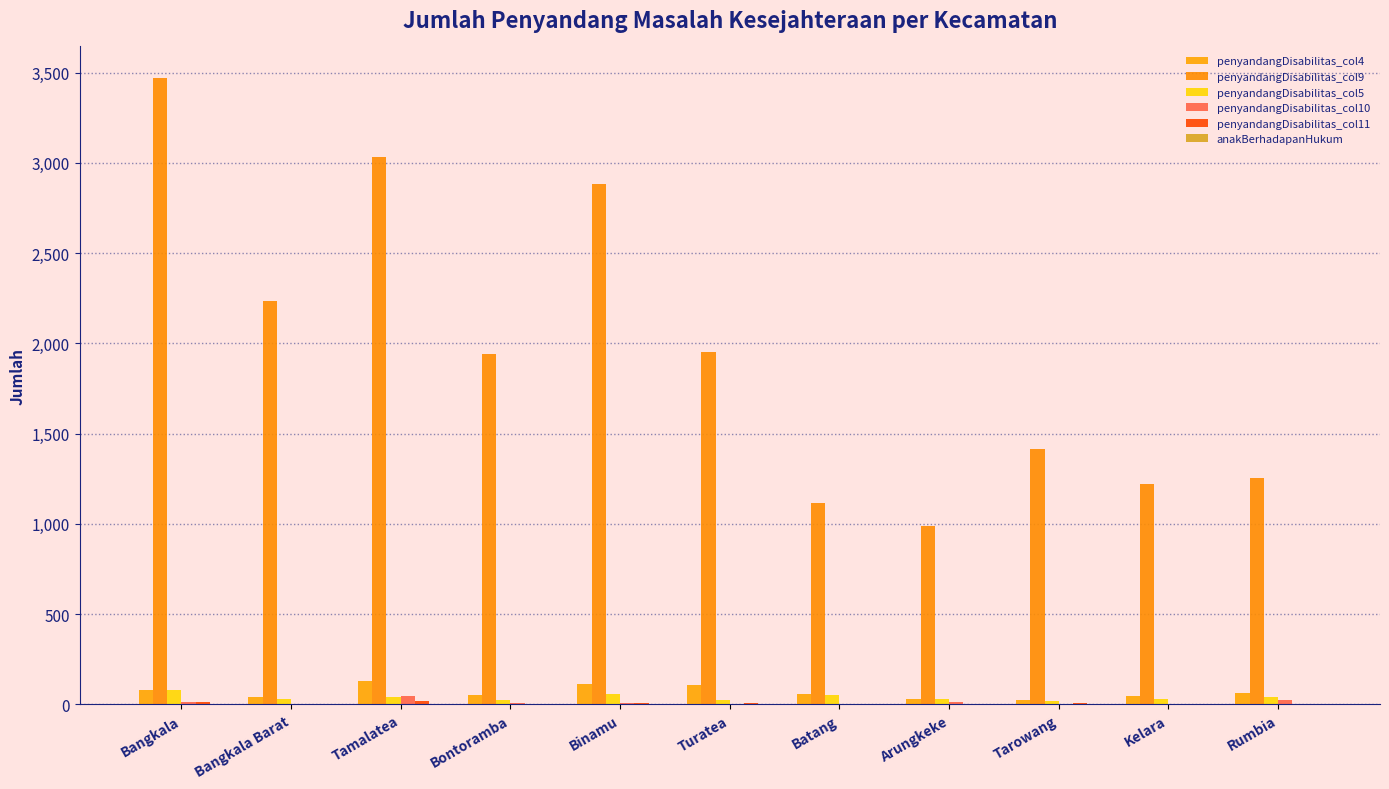

Rank the series at Batang from lowest to highest value.

penyandangDisabilitas_col10, penyandangDisabilitas_col11, anakBerhadapanHukum, penyandangDisabilitas_col5, penyandangDisabilitas_col4, penyandangDisabilitas_col9